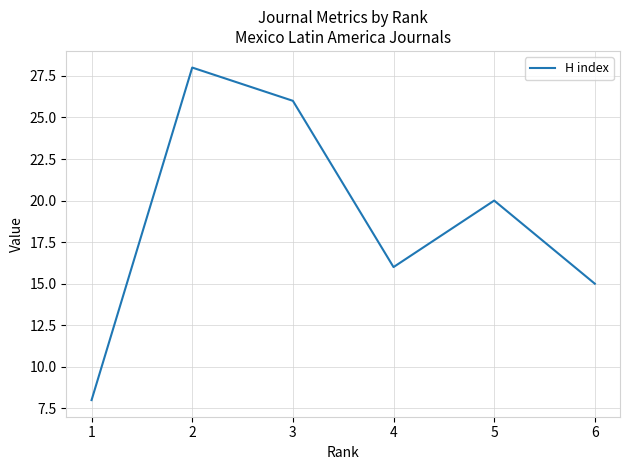

What is the sum of the values at 4 and 1?

24